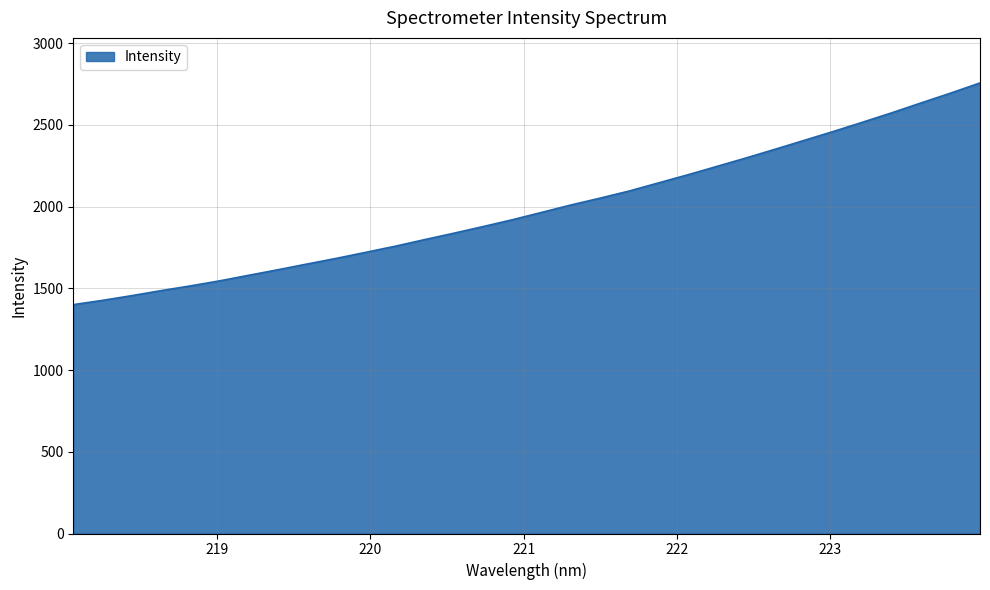

What is the minimum value shown in the chart?

1400.3